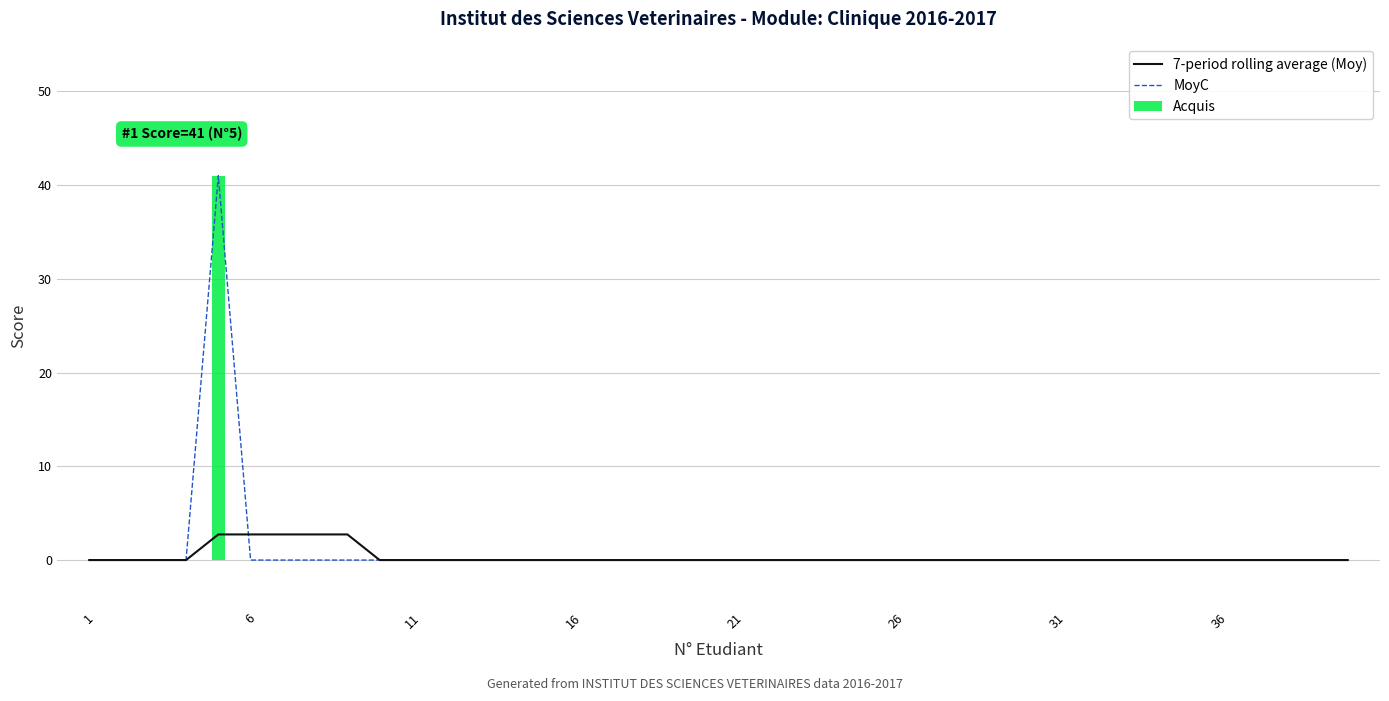

At which label is Acquis closest to 20?

1